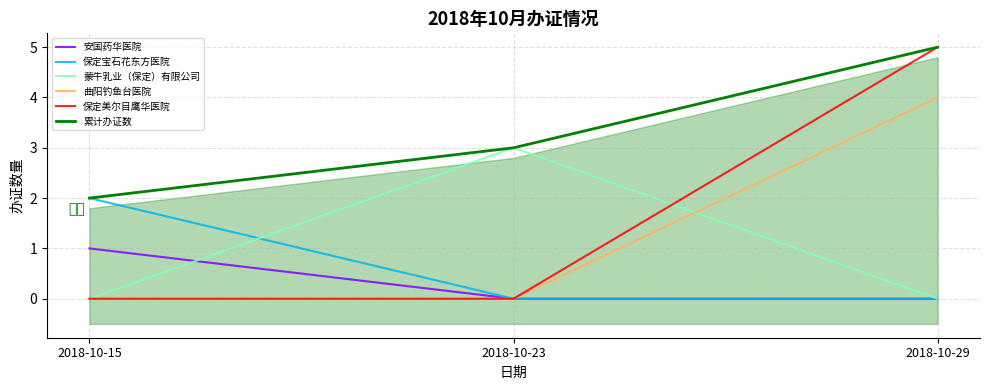

At which category is the sum across all series the highest?

2018-10-29